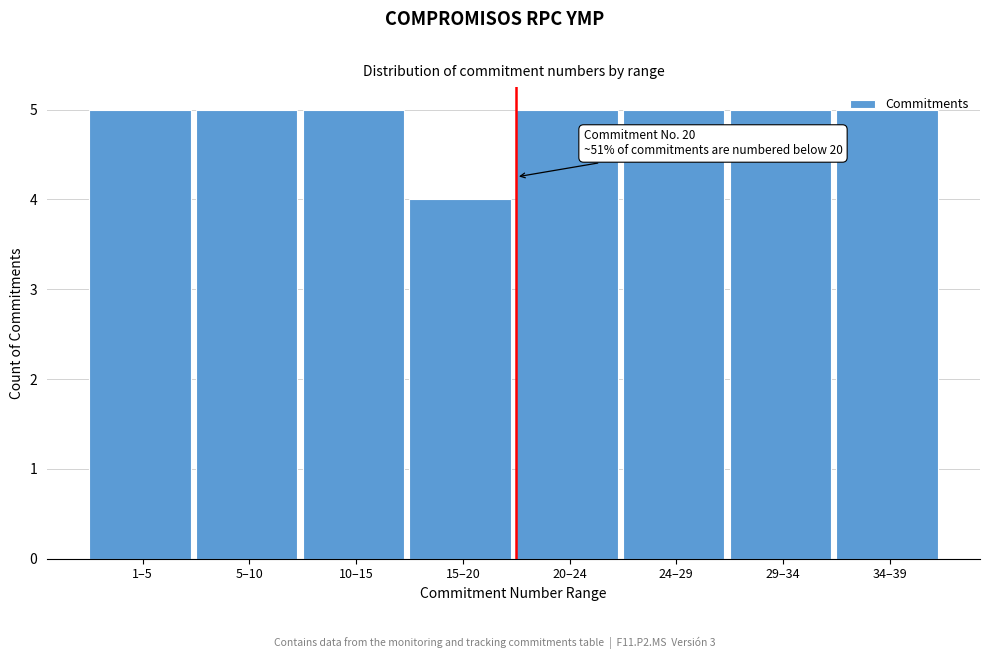

What is the sum of all values?

39